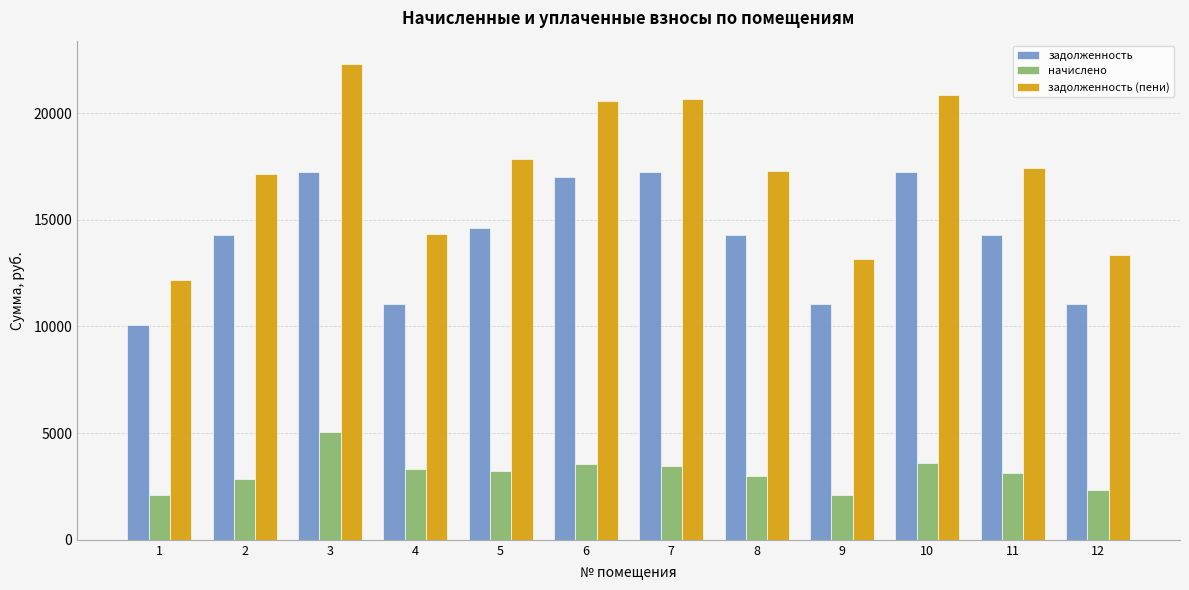

List the series in order of their peak value, highest first.

задолженность (пени), задолженность, начислено